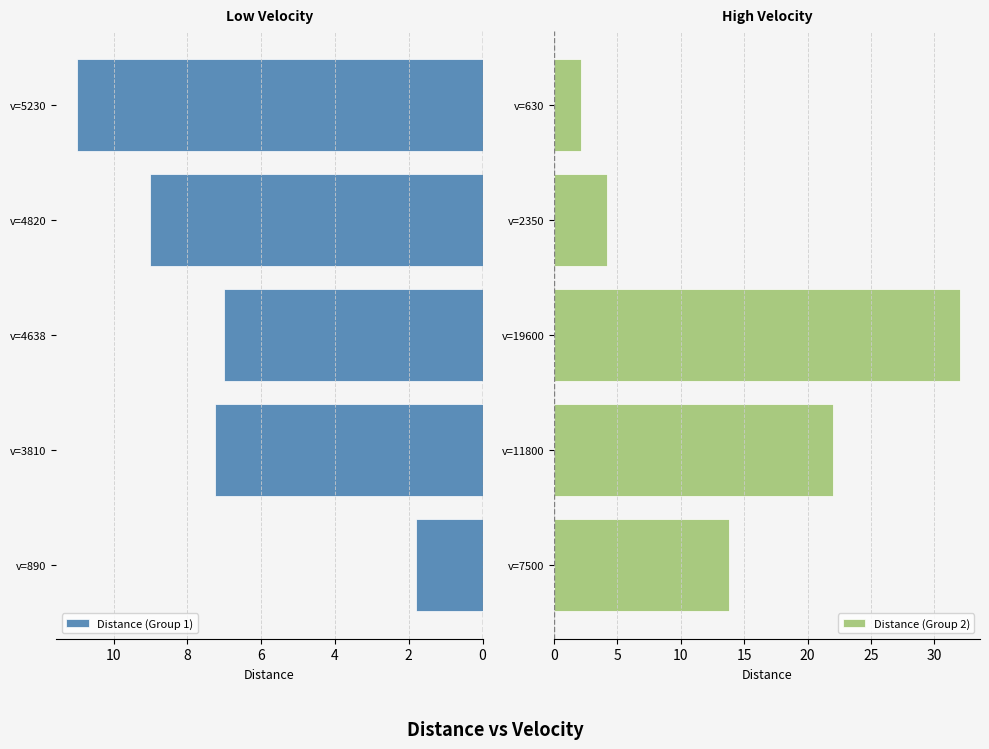

List the series in order of their overall mean, lowest first.

Distance (Group 1), Distance (Group 2)